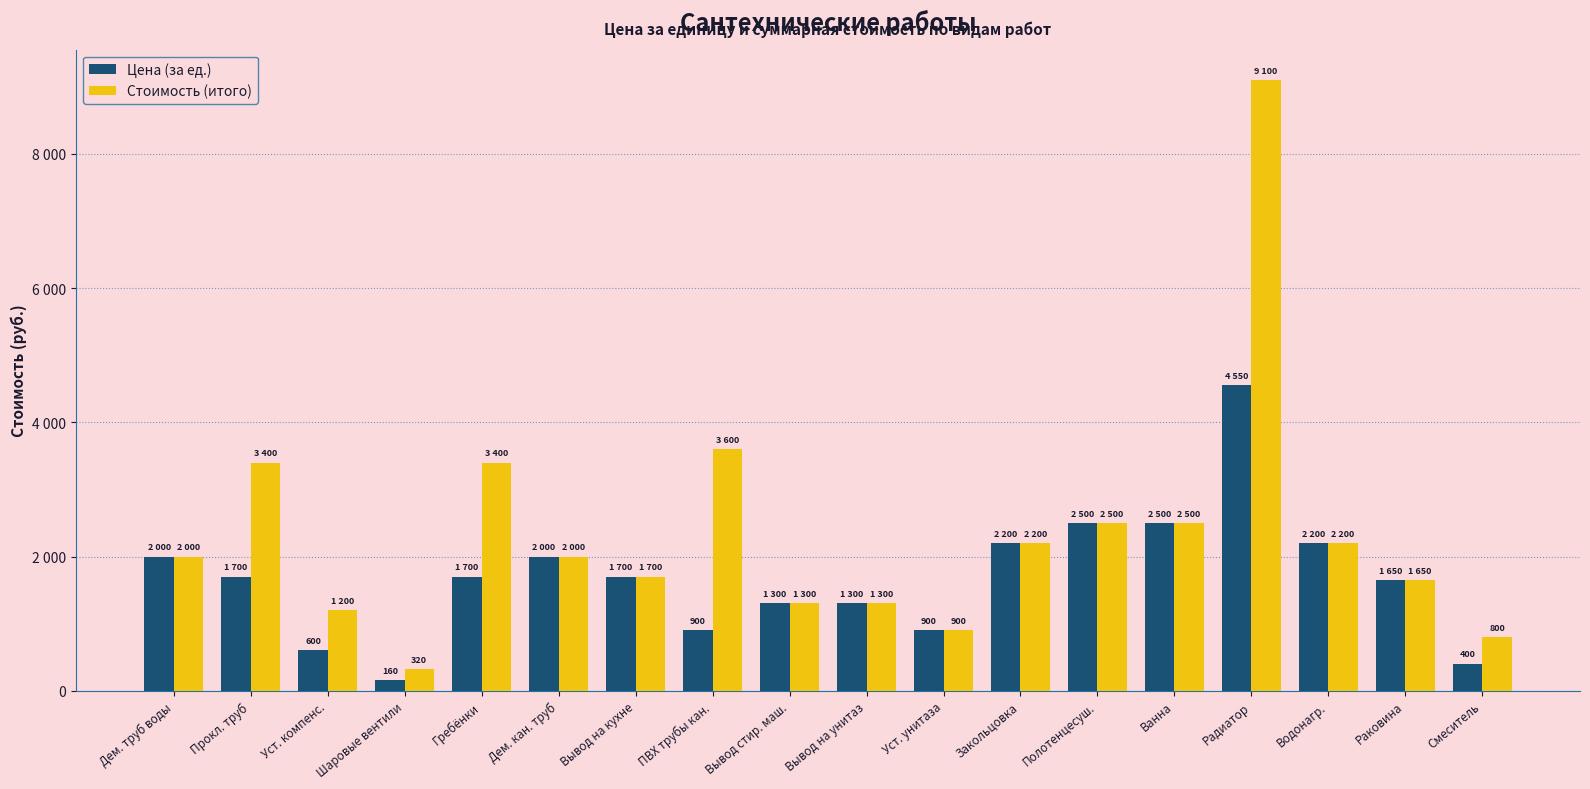

What is the average value of the Цена (за ед.) series?

1681